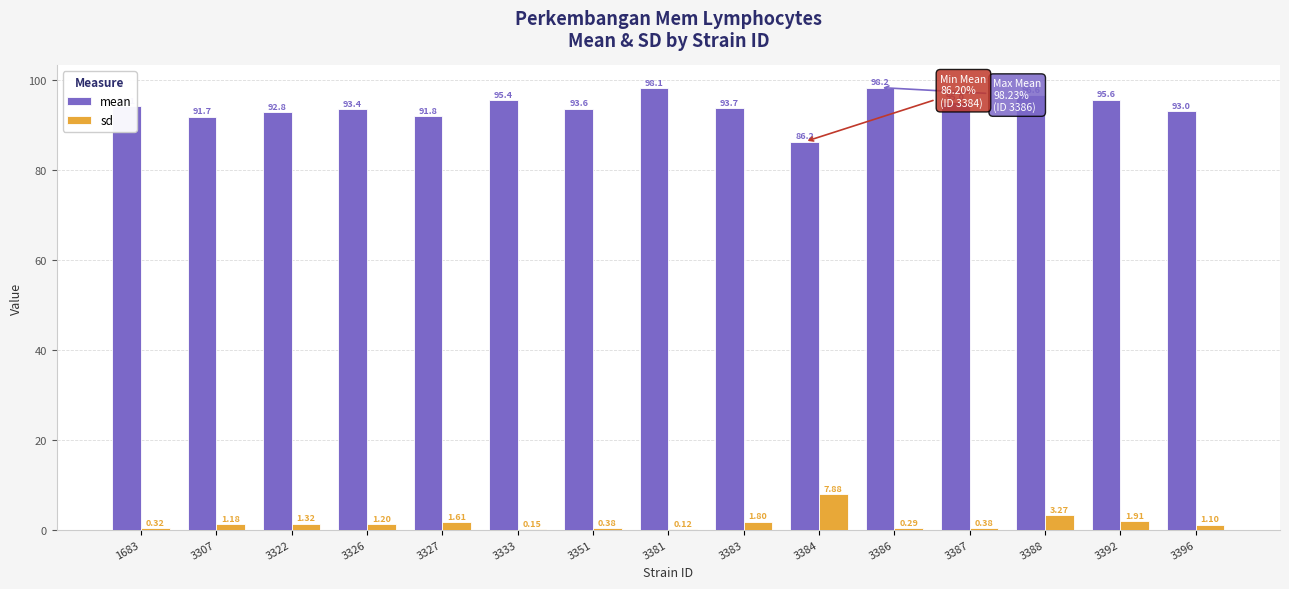

Where is mean nearest to the value 92?

3327